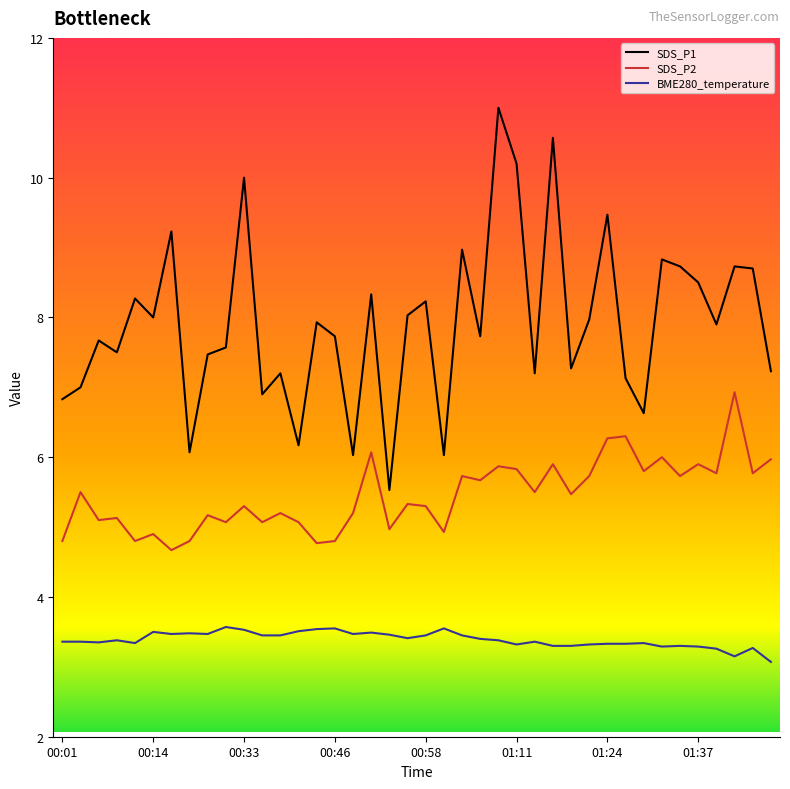

Which series has the widest spread of values?

SDS_P1